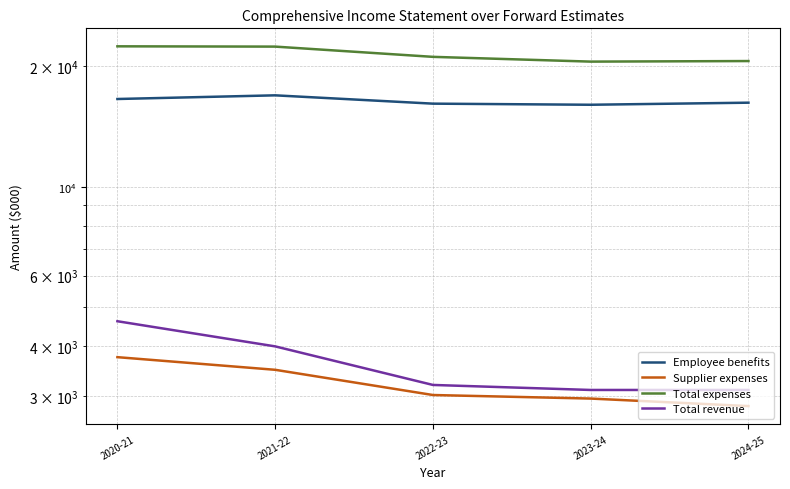

Is the value of Total revenue at 2020-21 greater than the value of Employee benefits at 2020-21?

No